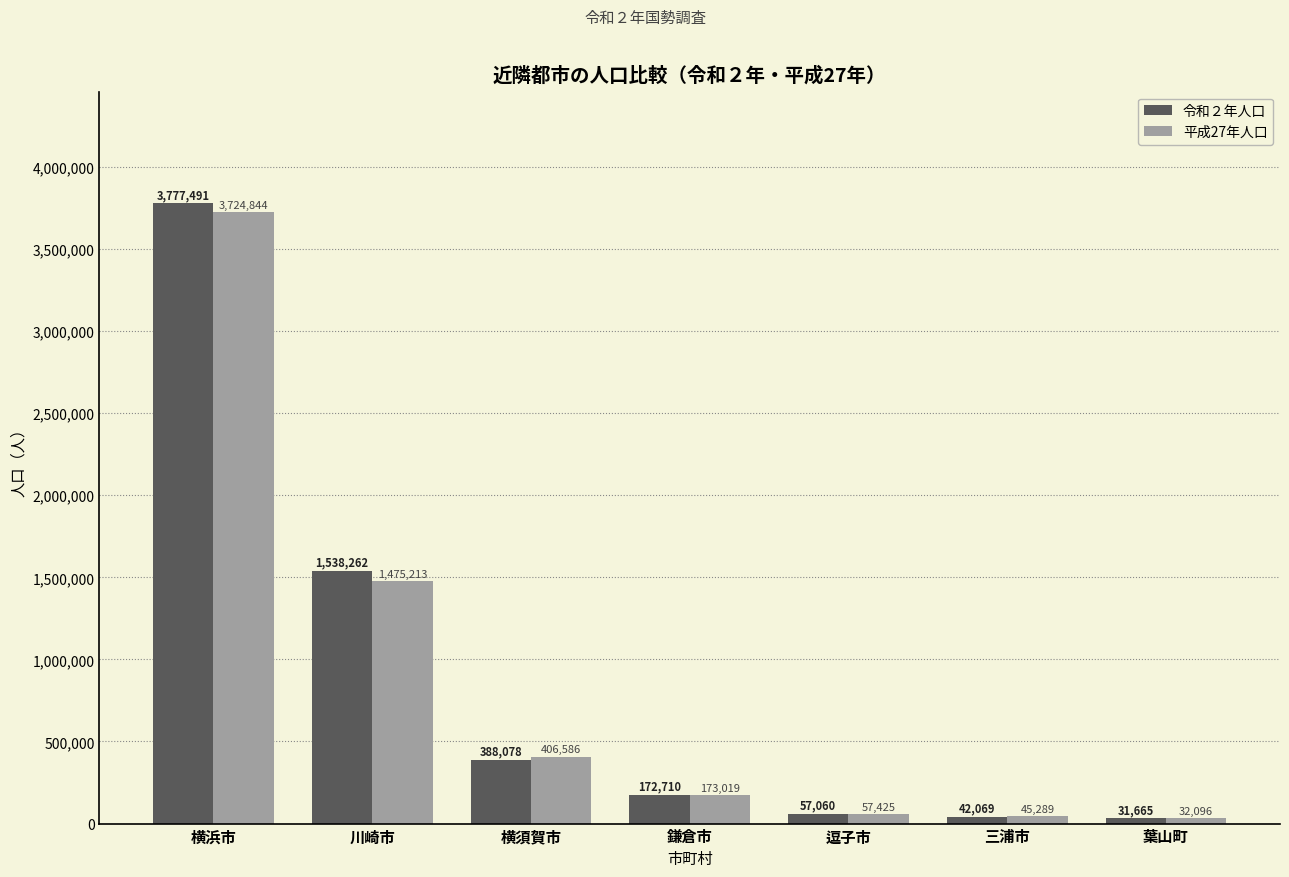

What is the total value across all series at 三浦市?

87358